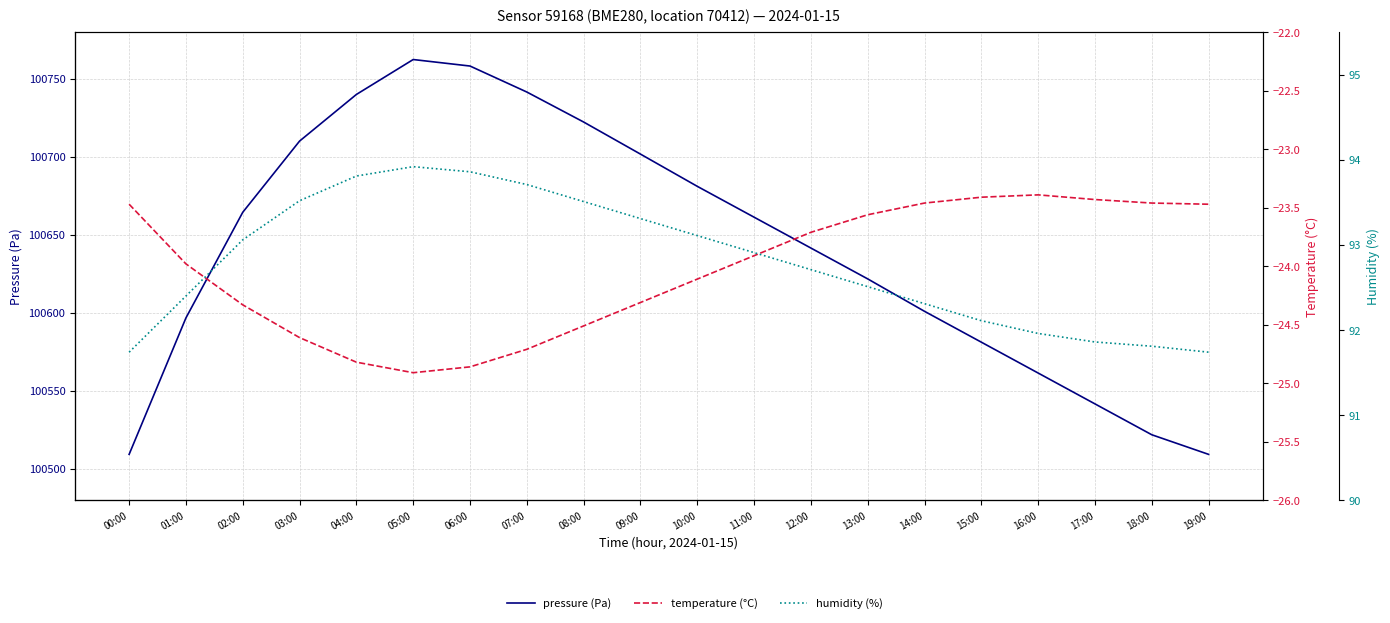

Is it true that humidity (%) equals 93.8 at 04:00?

True